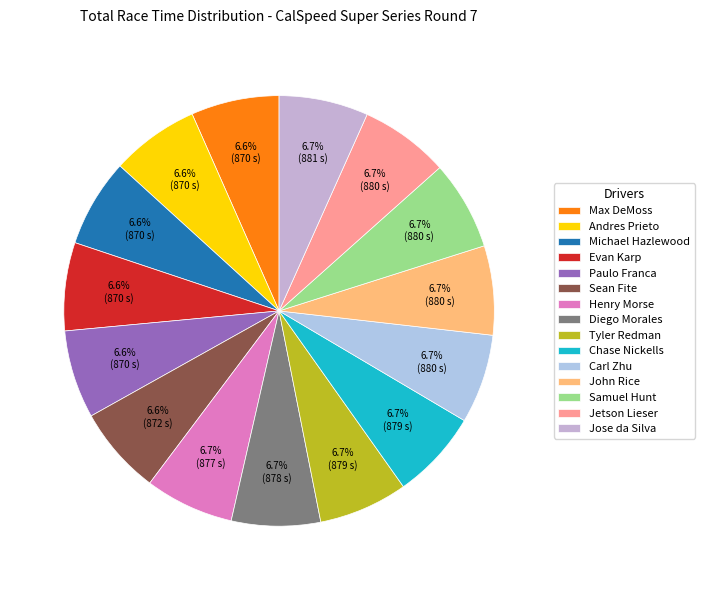

Does Carl Zhu represent more than half of the total?

No